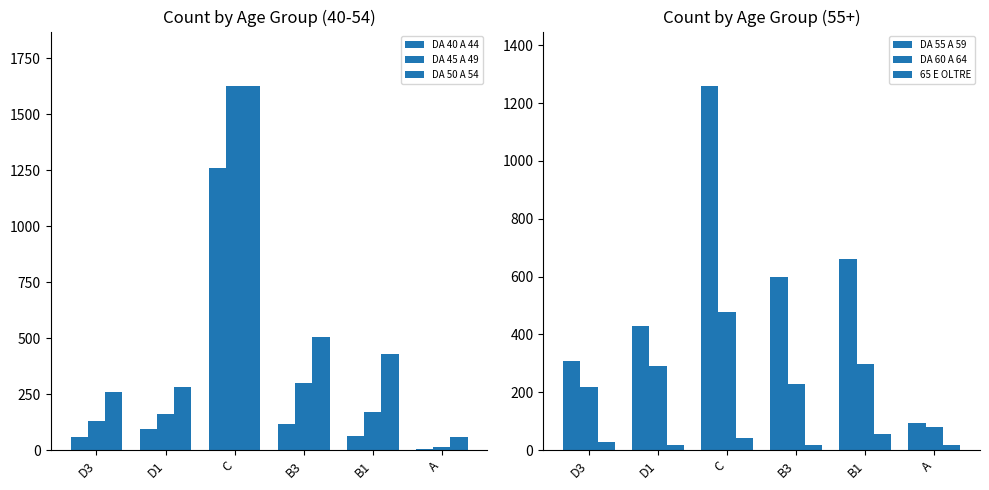

What position from the left is D1?

2